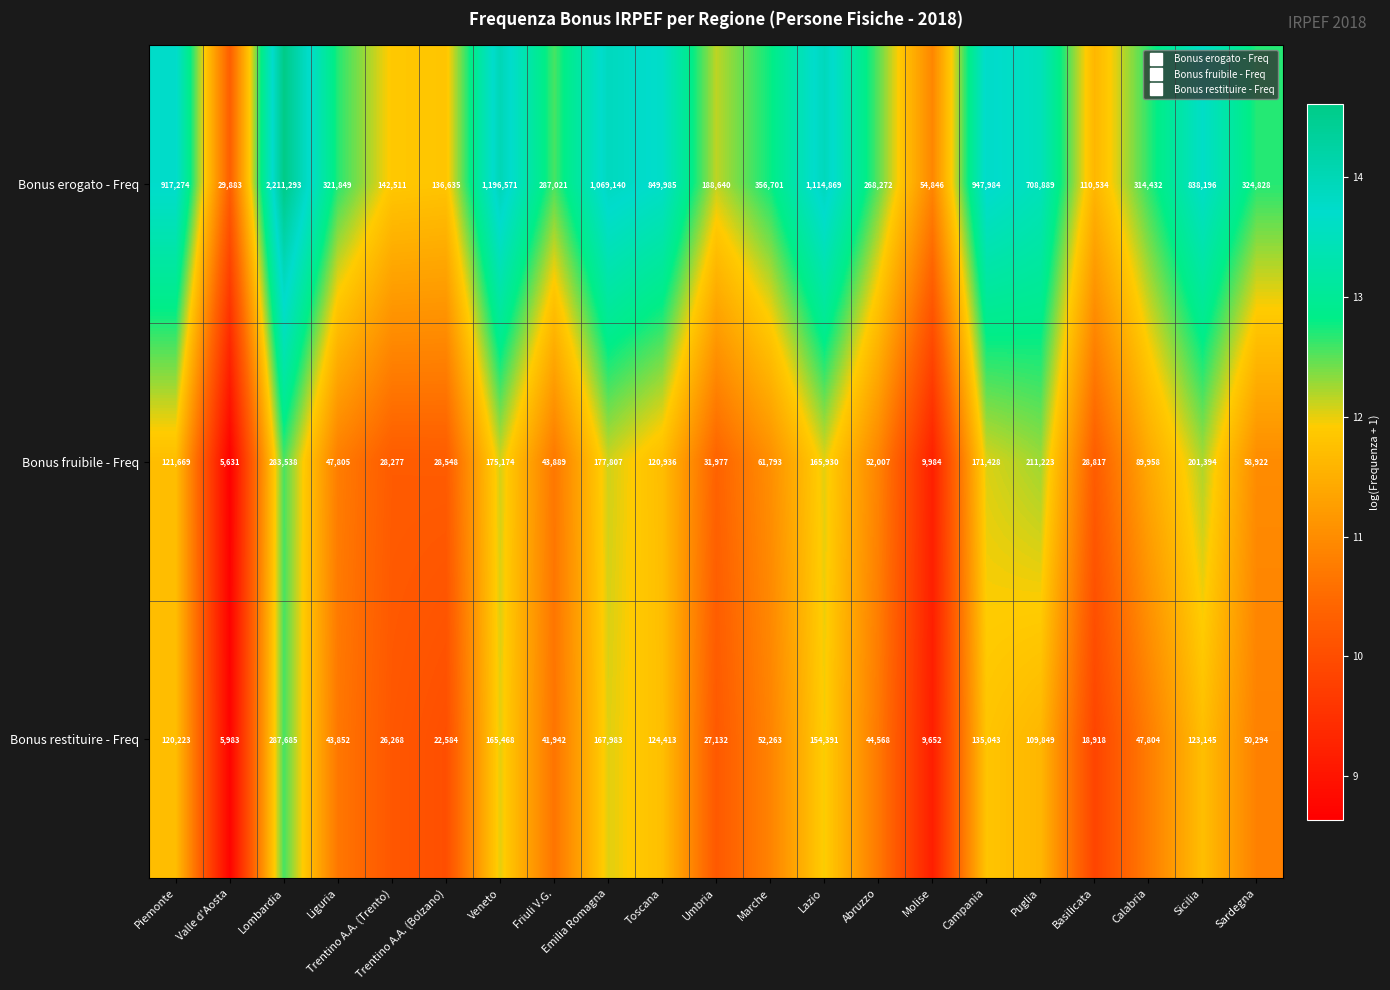

At which category is the sum across all series the highest?

Lombardia